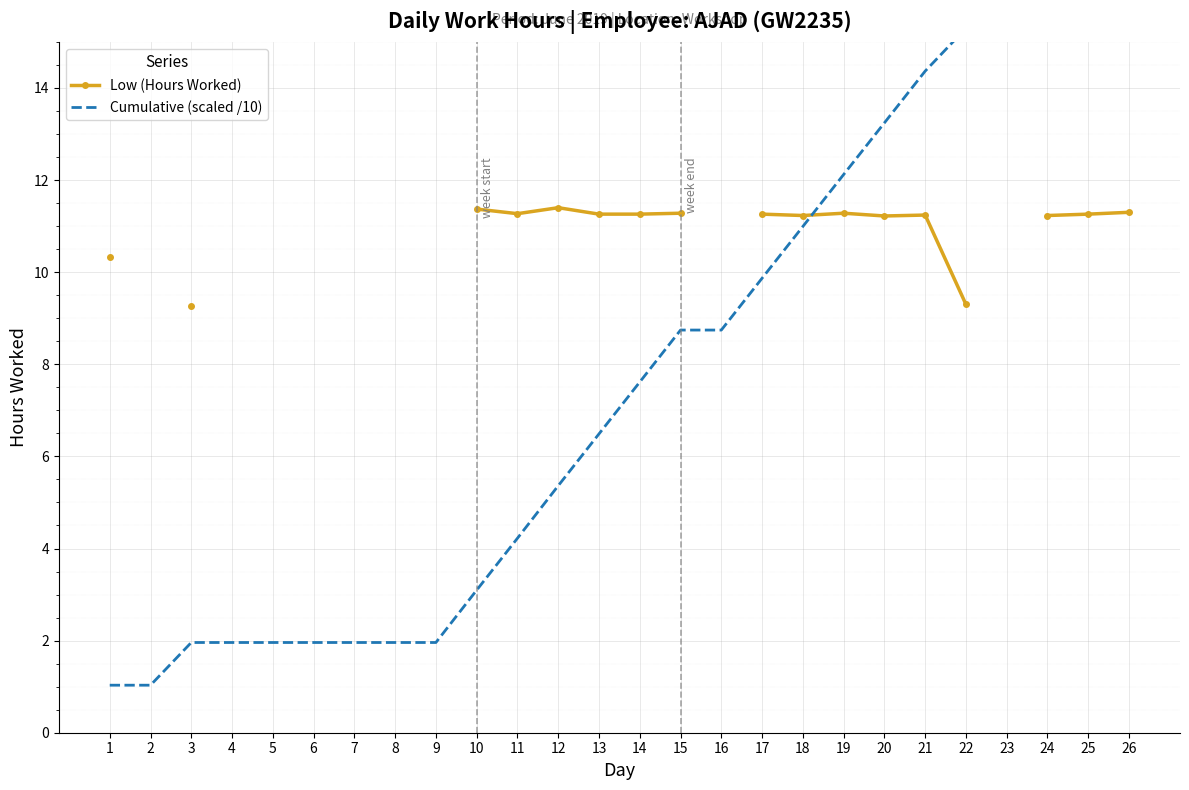

How many categories are shown in the chart?

26